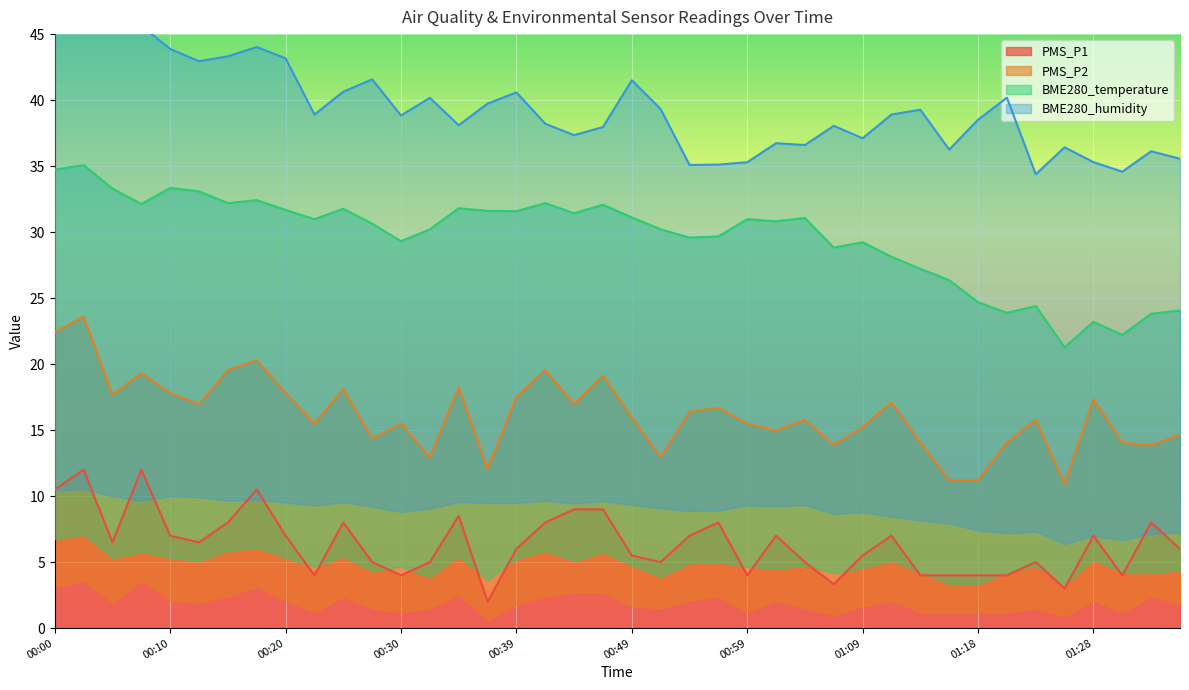

At which category does PMS_P1 reach its first local valley?

00:05